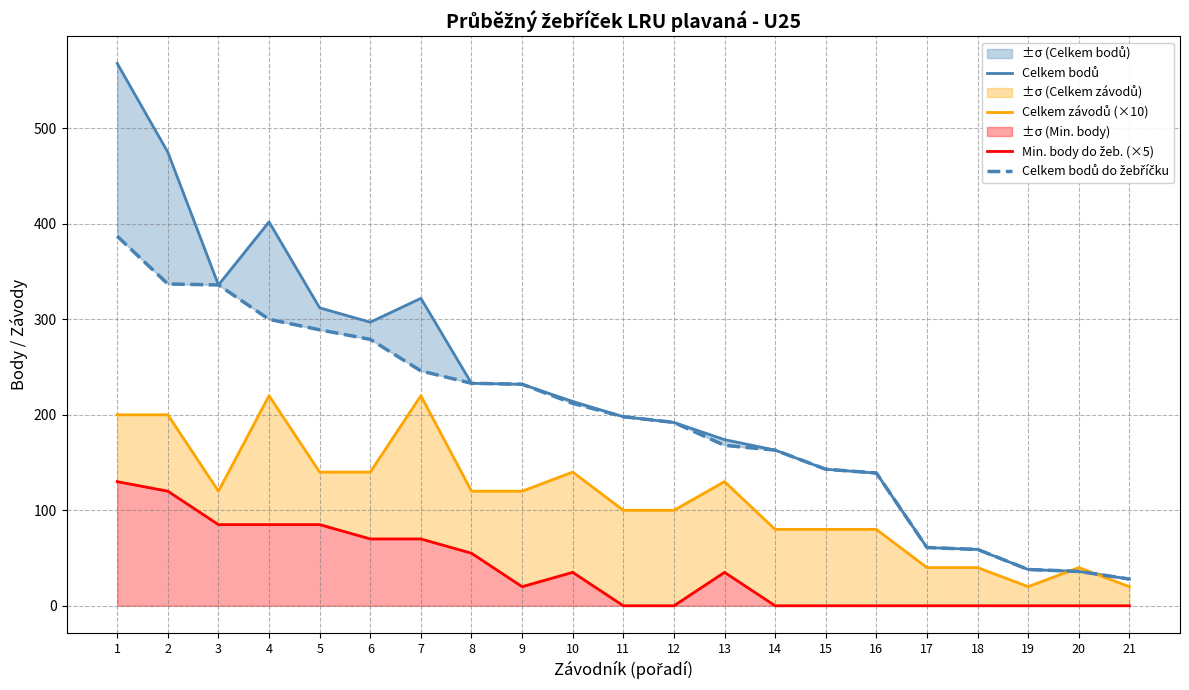

What are all the series names shown in the legend?

Celkem bodů, Celkem závodů (×10), Min. body do žeb. (×5), Celkem bodů do žebříčku